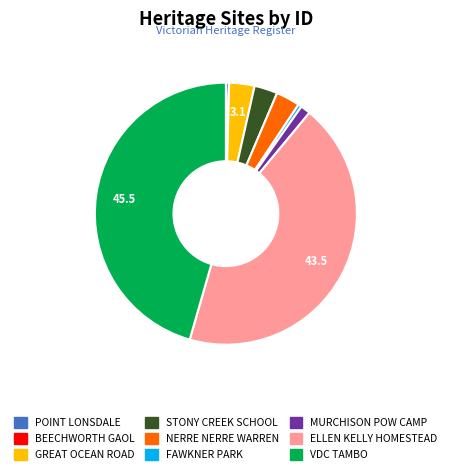

Which slice is the largest?

VDC TAMBO